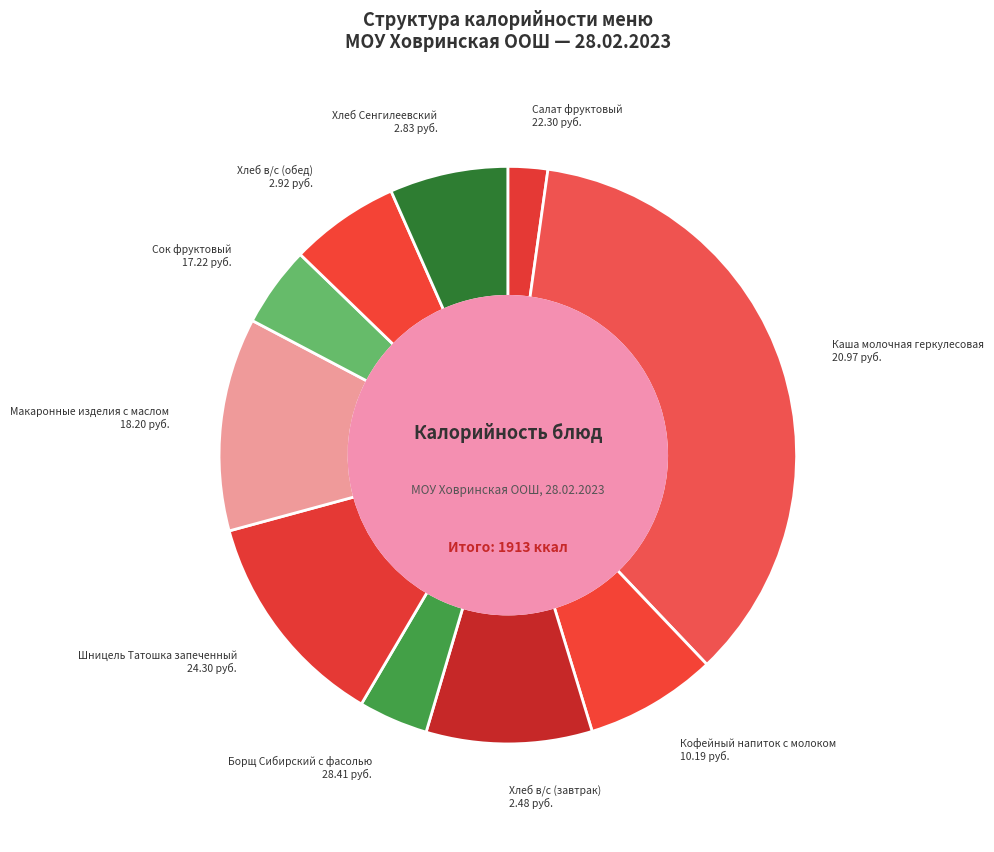

Does Сок фруктовый account for over 50% of the chart?

No